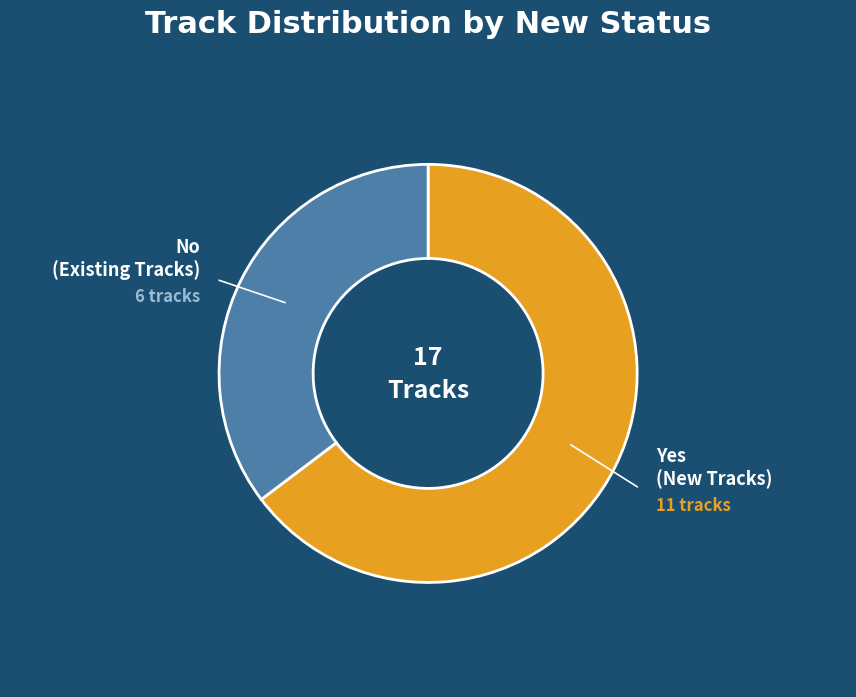

Which slice is the largest?

Yes